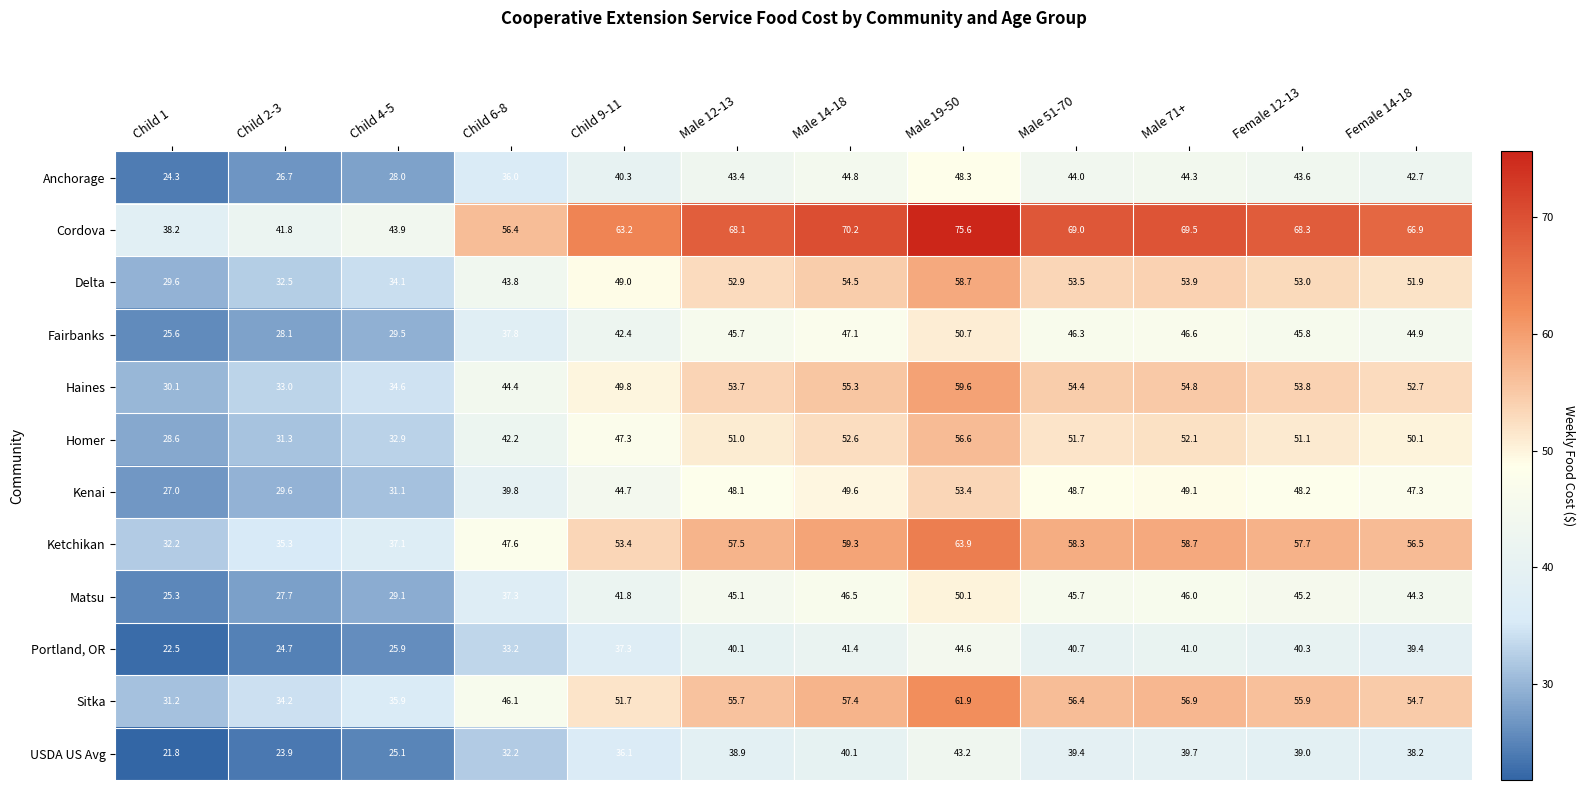

What is the sum of the Portland, OR values at Child 1 and Male 19-50?

67.1